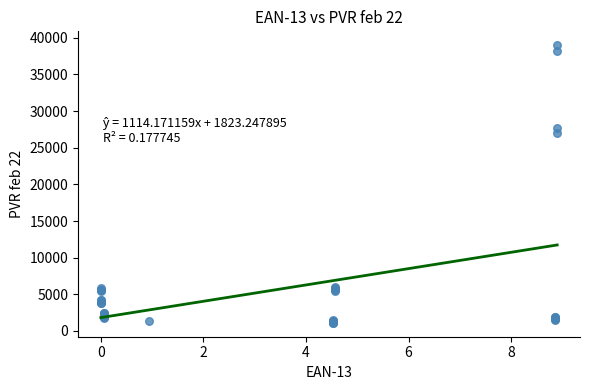

What Y value in the scatter plot is closest to 20049?

27006.6